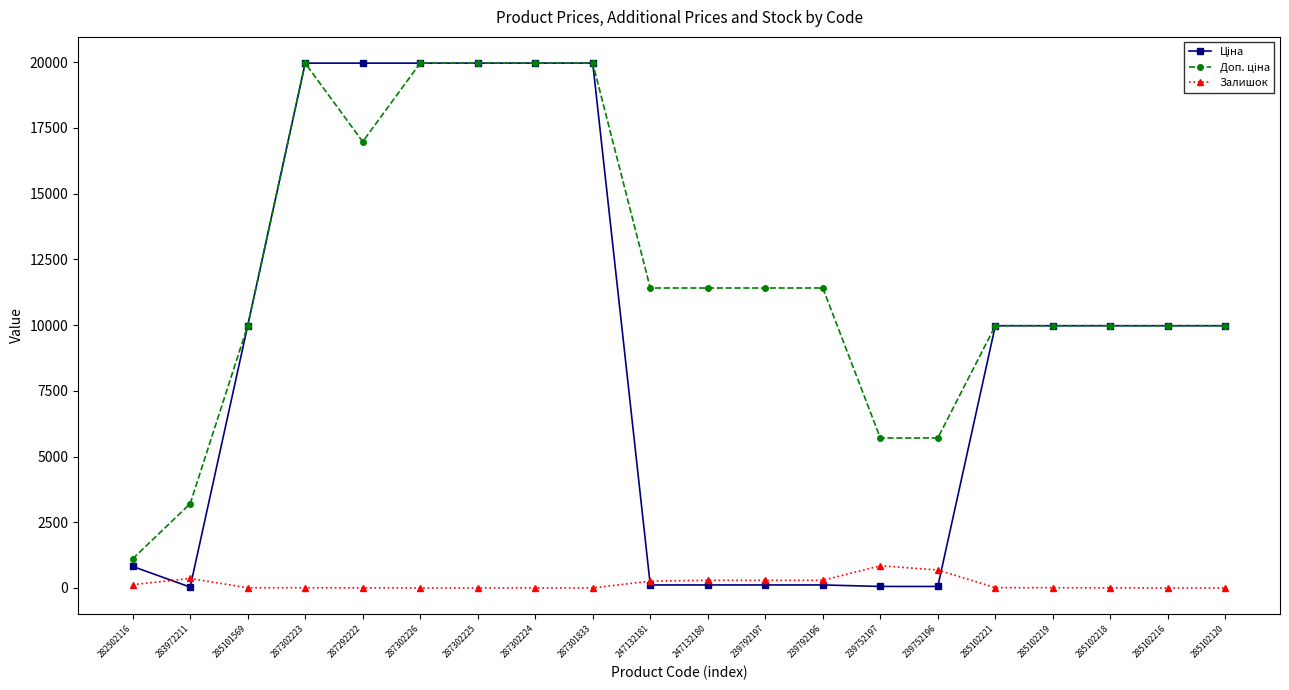

What is the greatest value displayed?

19964.2